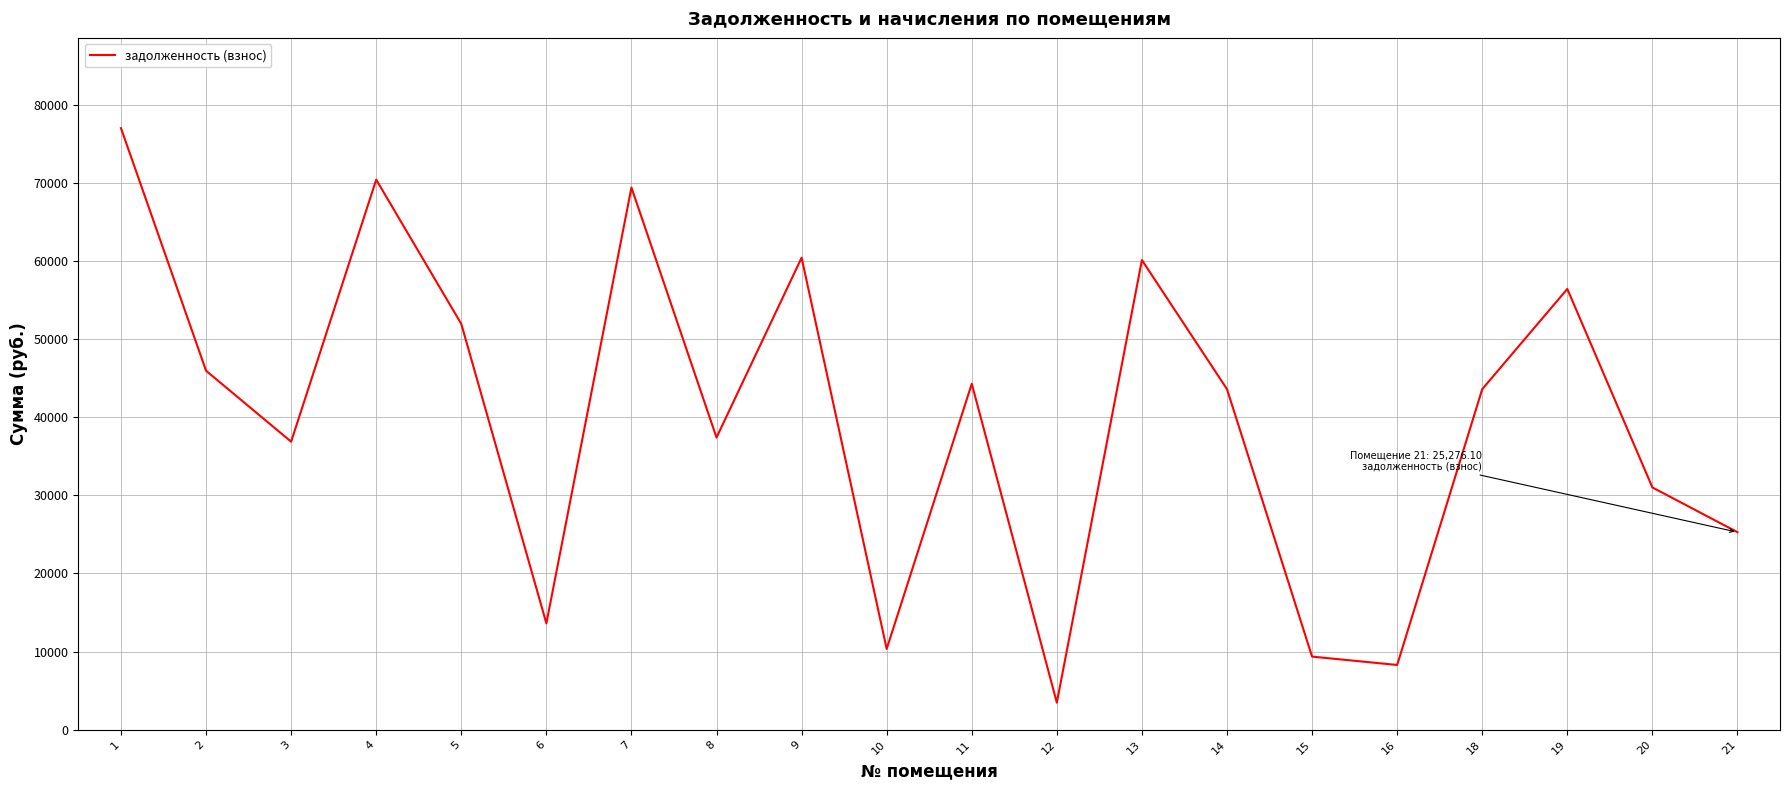

What is the difference between the values at 10 and 14?

33248.2